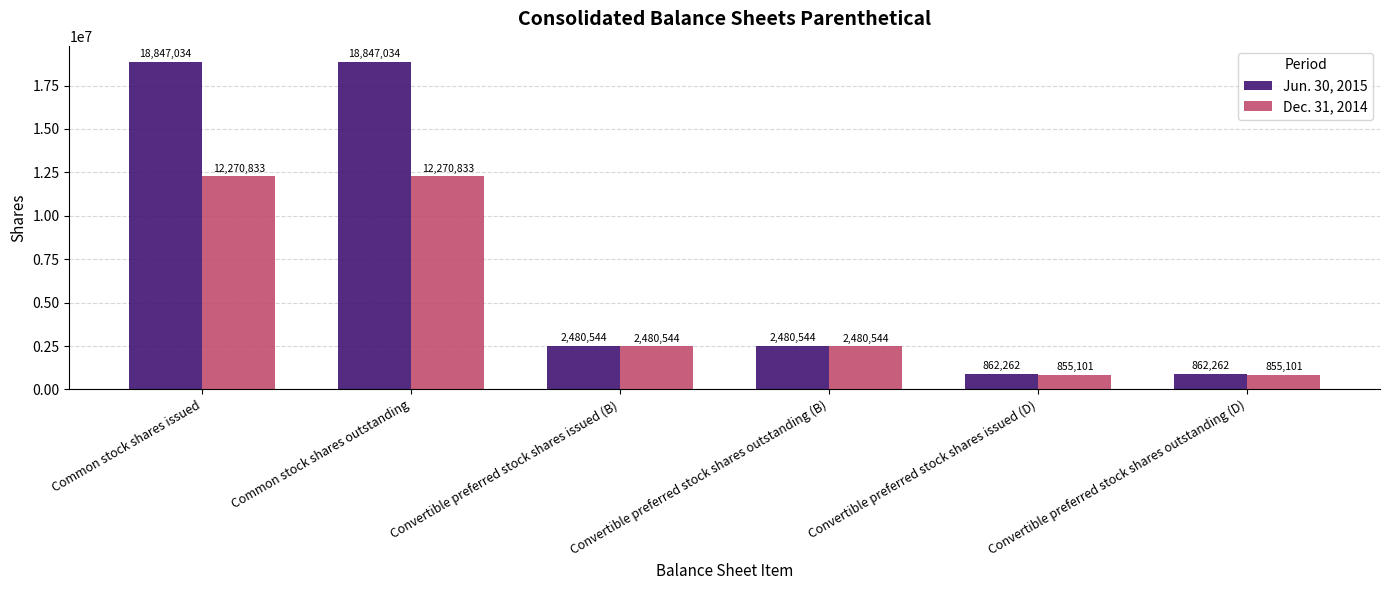

Which series has the largest total across all categories?

Jun. 30, 2015